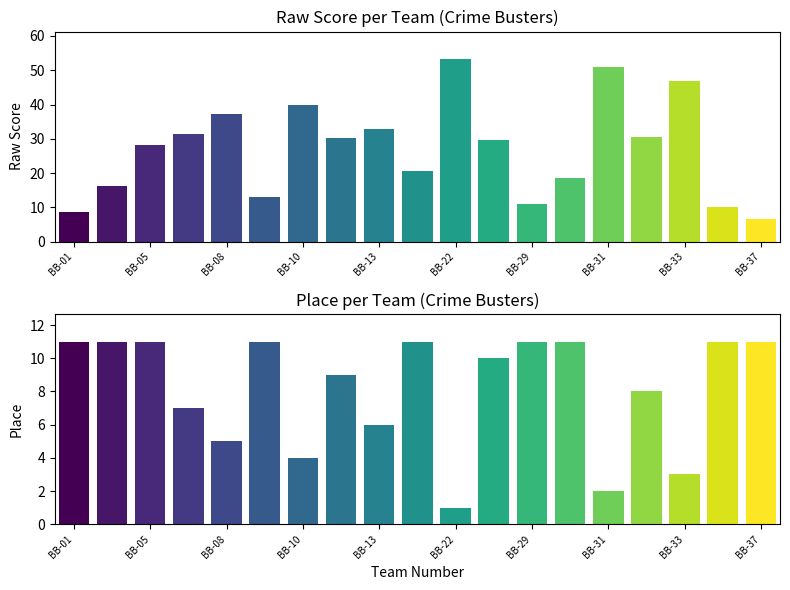

At which category does the chart reach its peak across all series?

BB-22